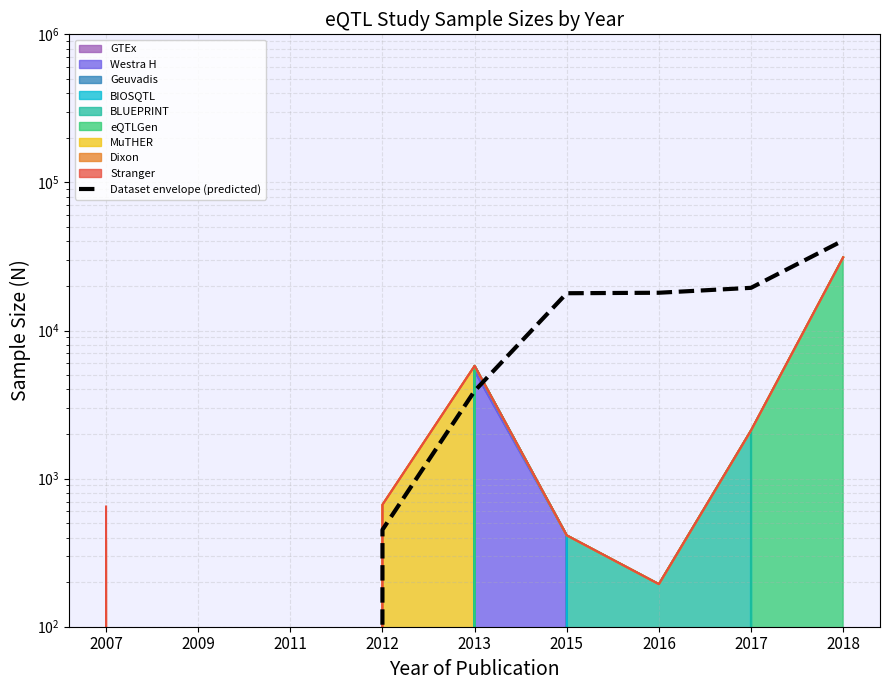

Where is the data nearest to the value 20270?

2017